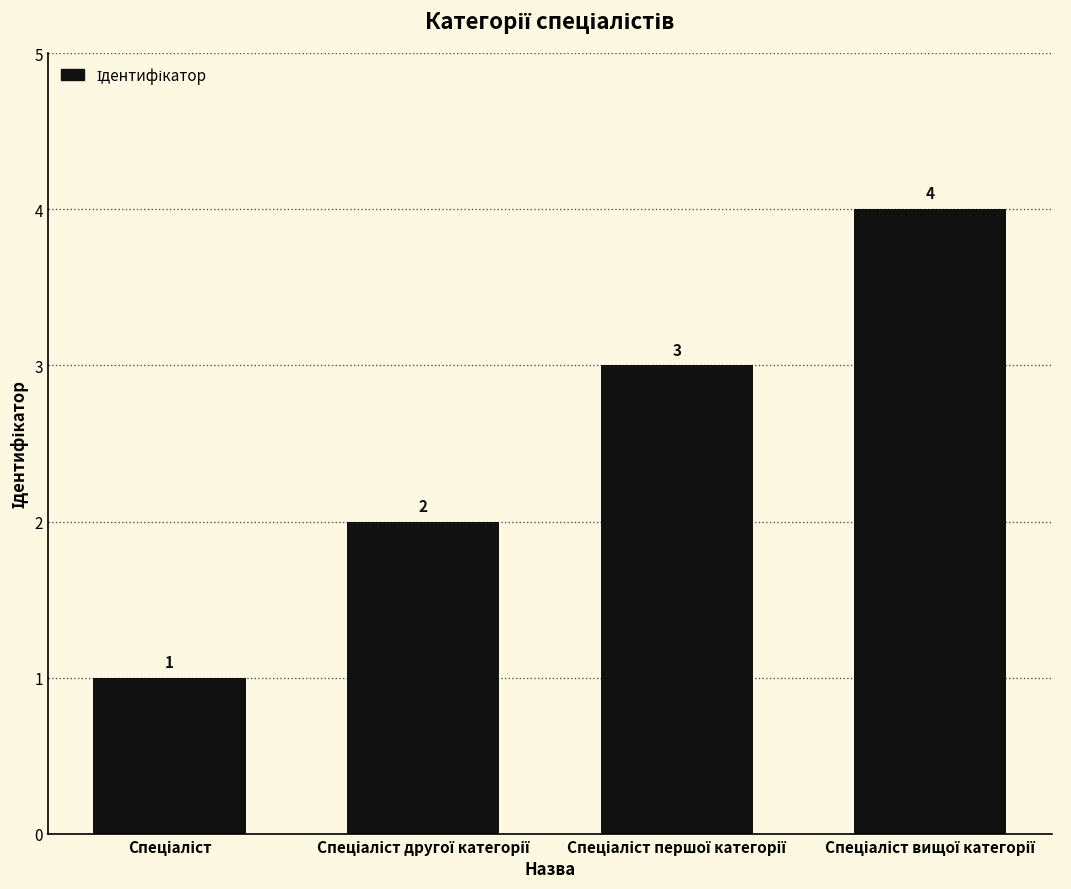

What is the value of the 3rd bar from the left?

3